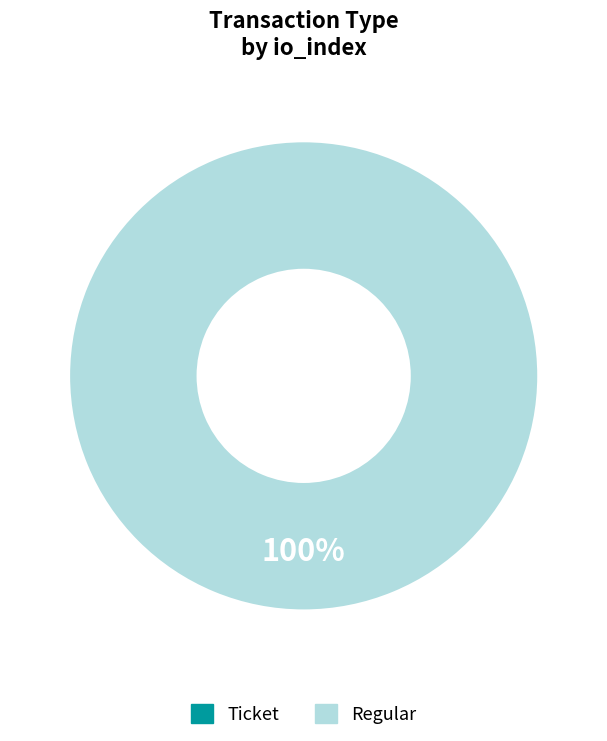

How many segments does this pie chart have?

2